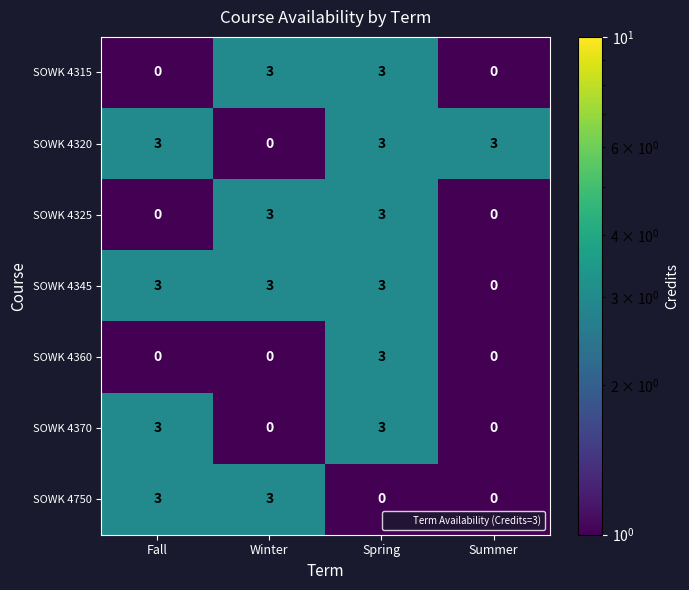

How many distinct data groups are displayed?

7